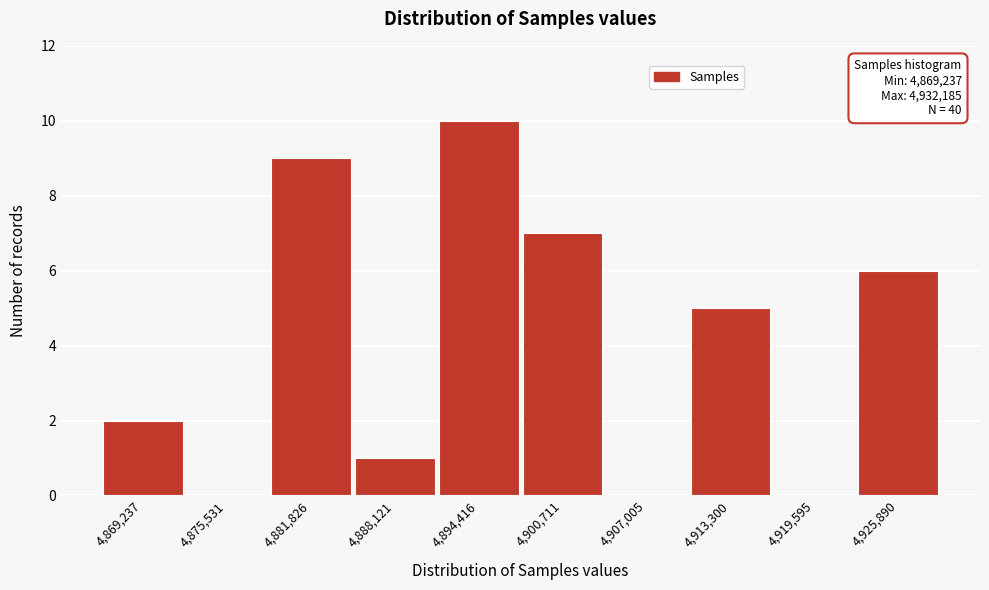

Reading left to right, extract all data points from this chart.

4,869,237=2	4,875,531=0	4,881,826=9	4,888,121=1	4,894,416=10	4,900,711=7	4,907,005=0	4,913,300=5	4,919,595=0	4,925,890=6